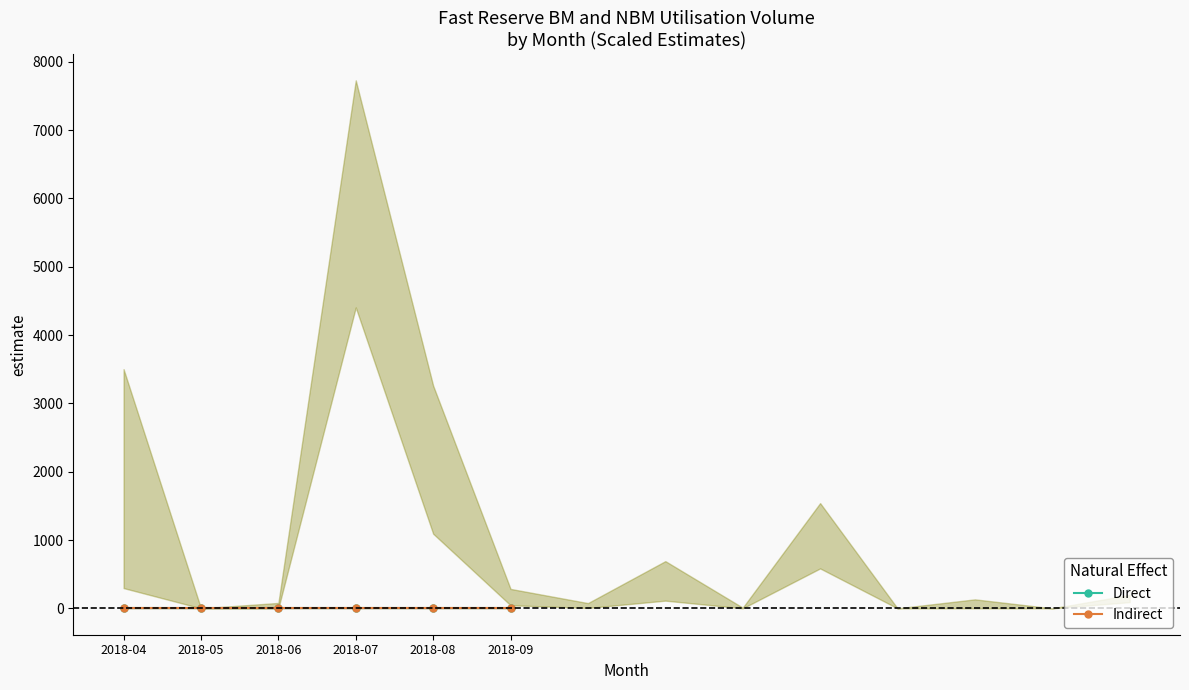

What are all the series names shown in the legend?

Direct, Indirect